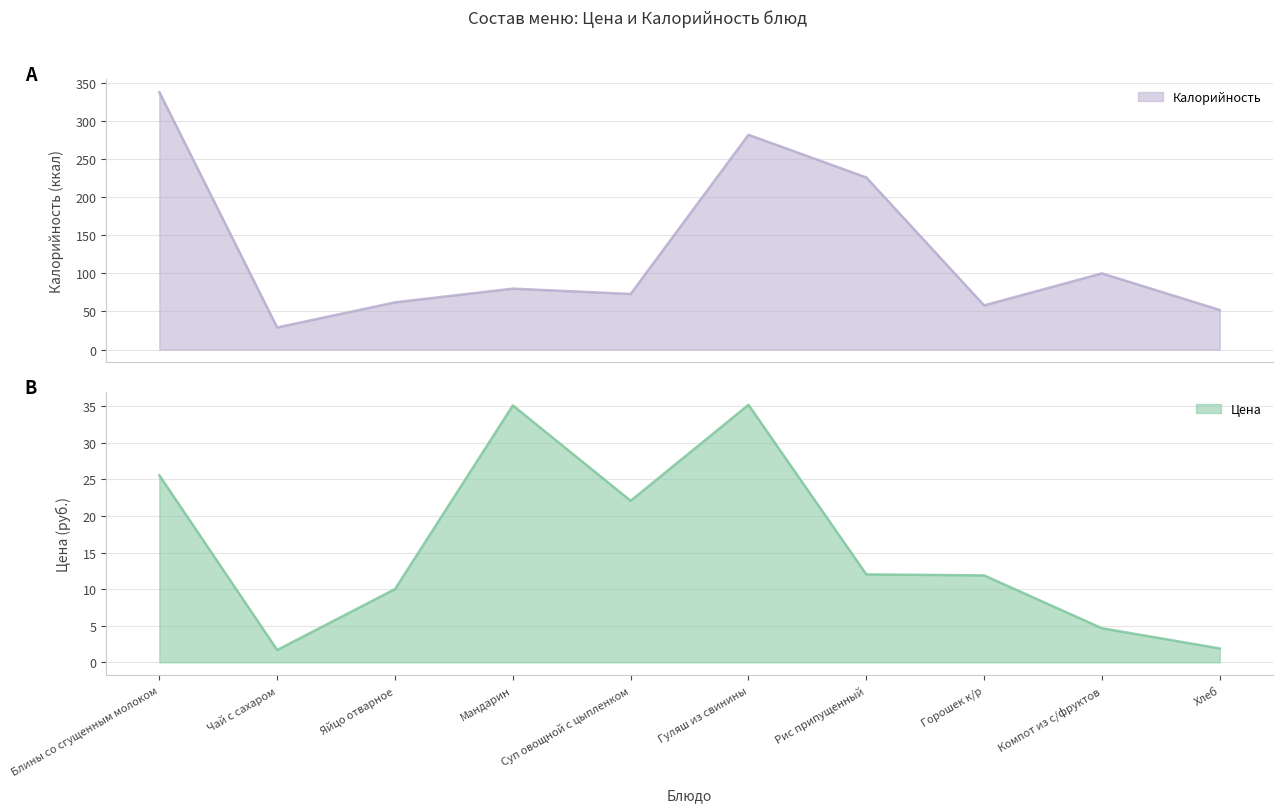

What is the label of the 10th point from the left?

Хлеб